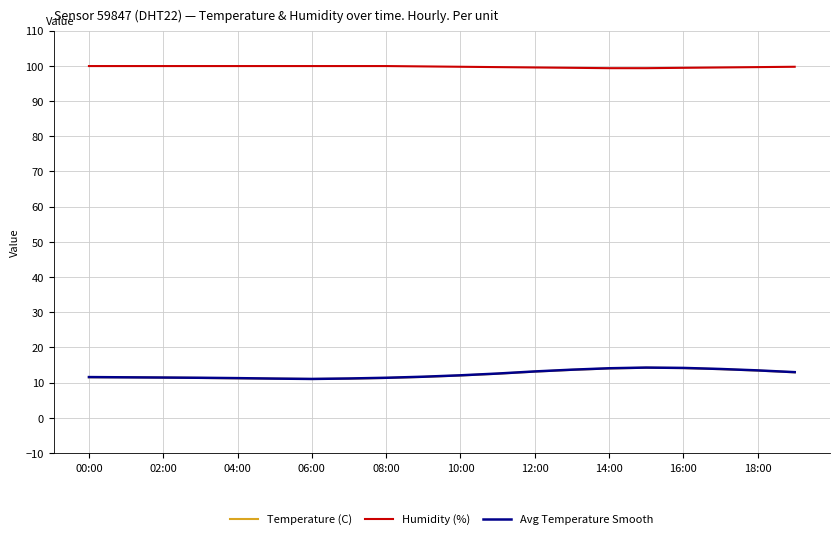

True or false: Temperature (C) and Humidity (%) cross at least once.

False